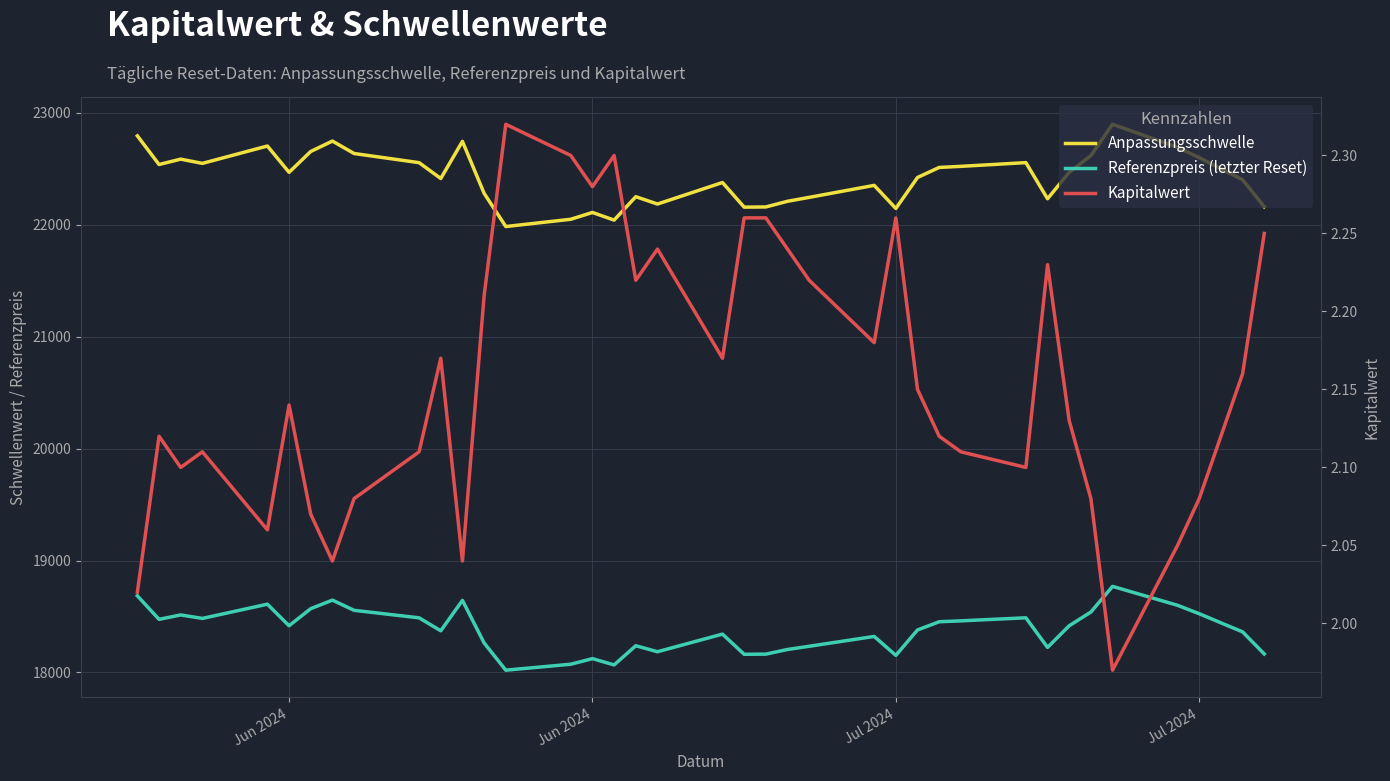

The Kapitalwert series shows 2.1 at Jul 2024. True or false?

True